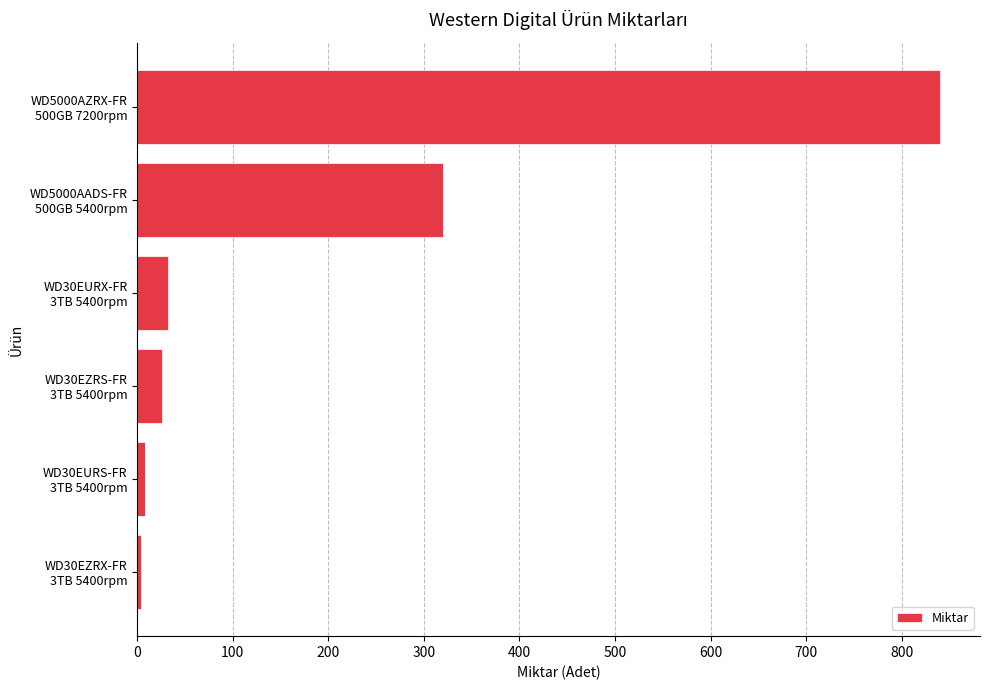

Count the number of categories in the chart.

6